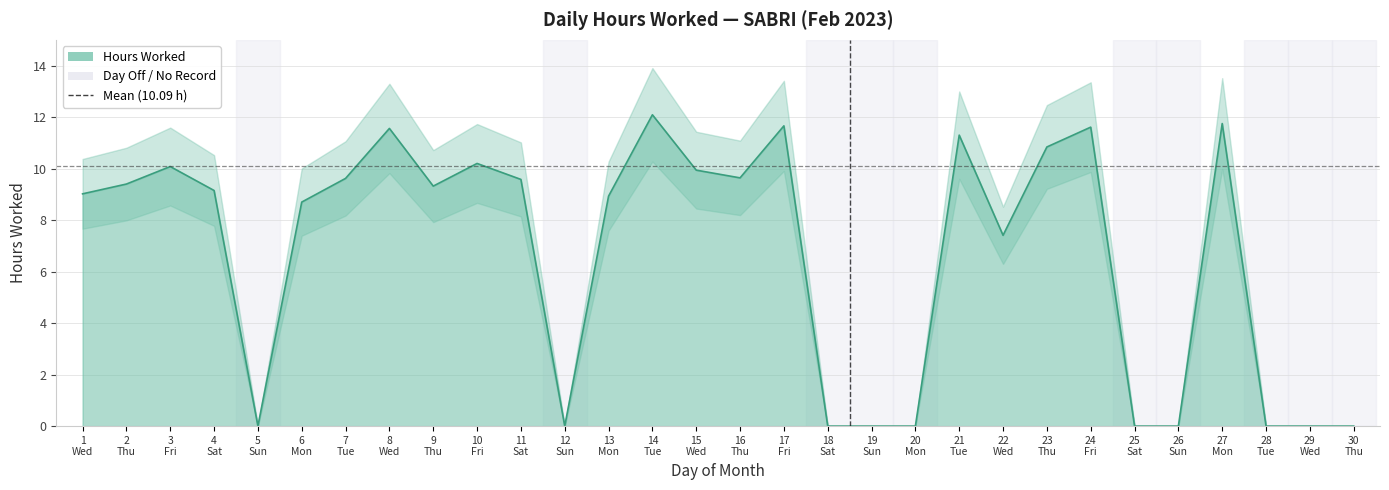

What is the greatest value displayed?

12.1